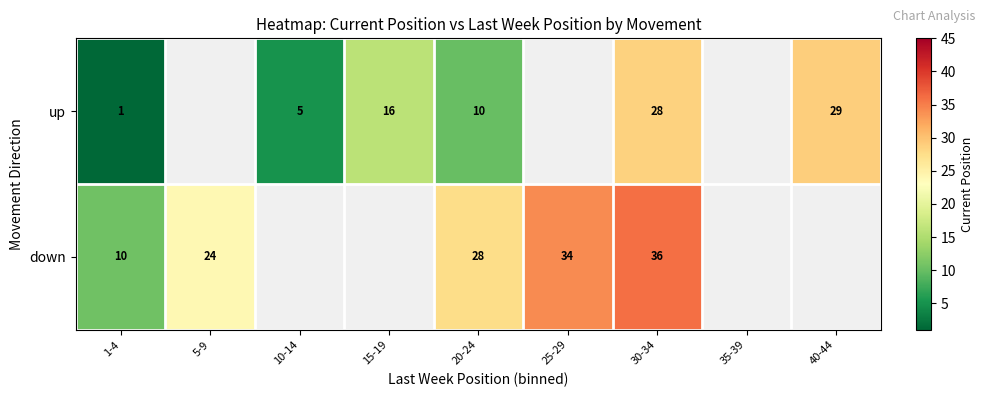

What is the difference between the highest and lowest values at 1-4?

9